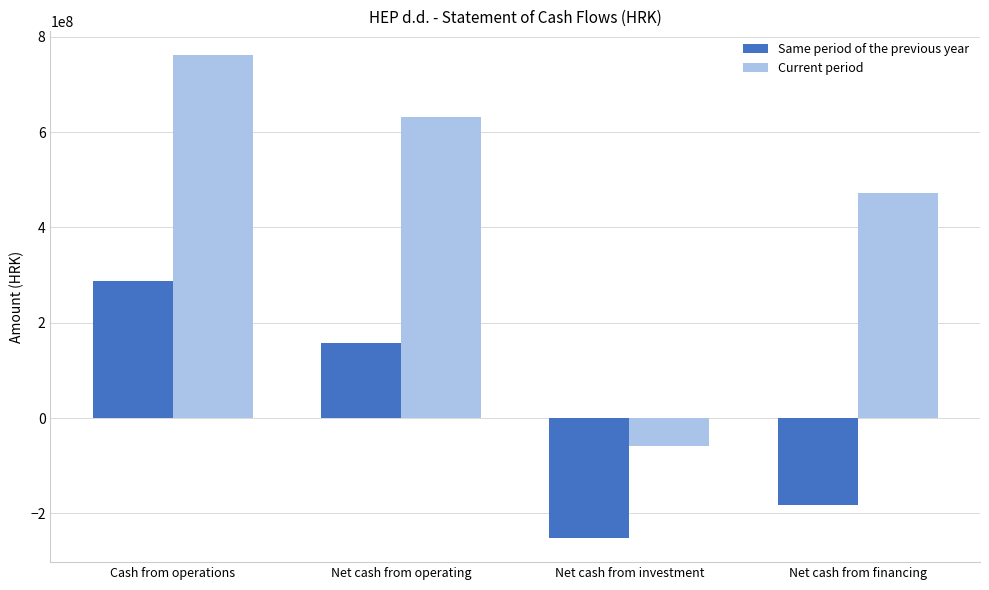

List the series in order of their overall mean, lowest first.

Same period of the previous year, Current period